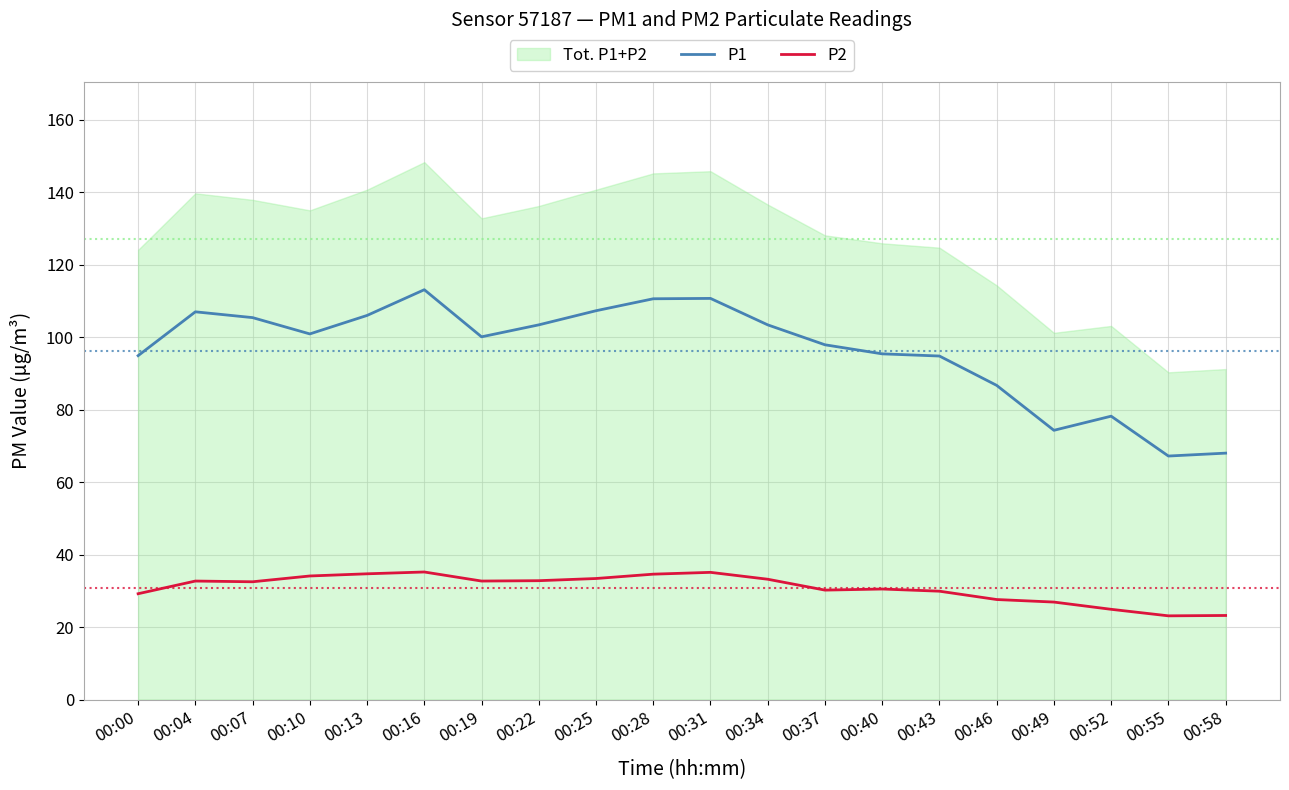

Between 00:00 and 00:34, which is larger?

00:34